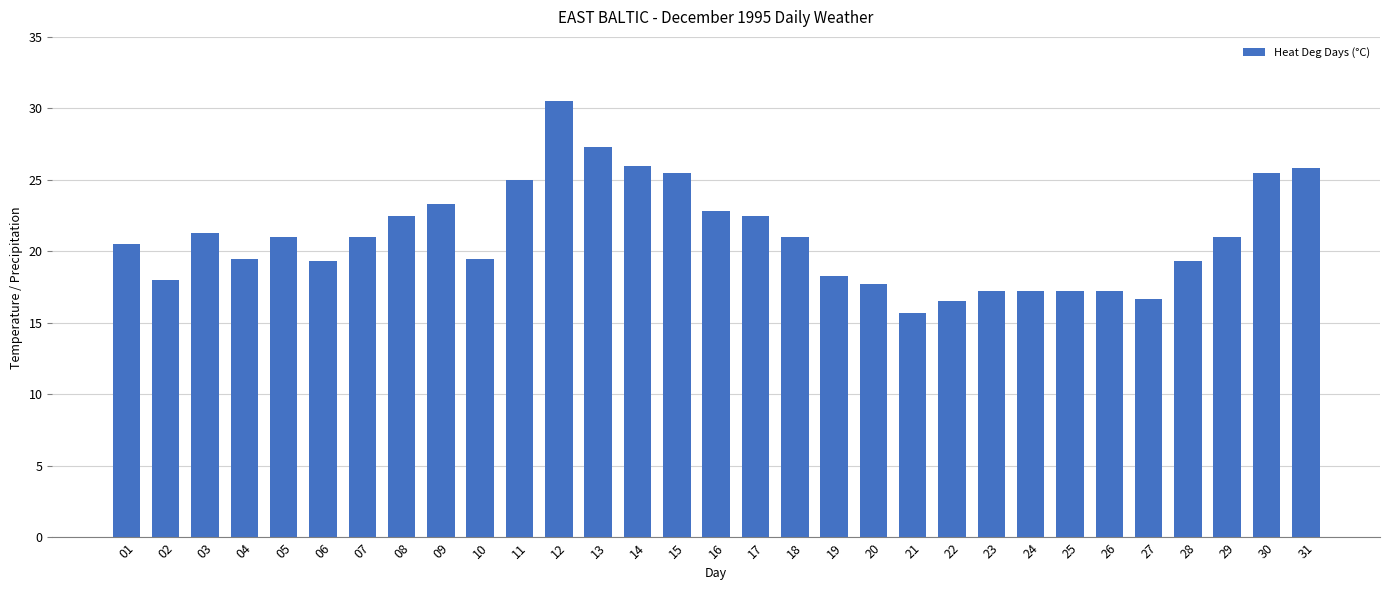

What is the ratio of the value at 22 to the value at 08?

0.7